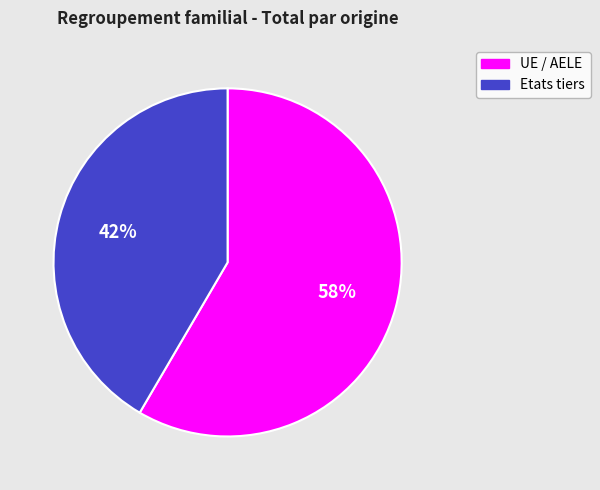

Approximately how many times larger is the value at UE / AELE compared to Etats tiers?

1.4